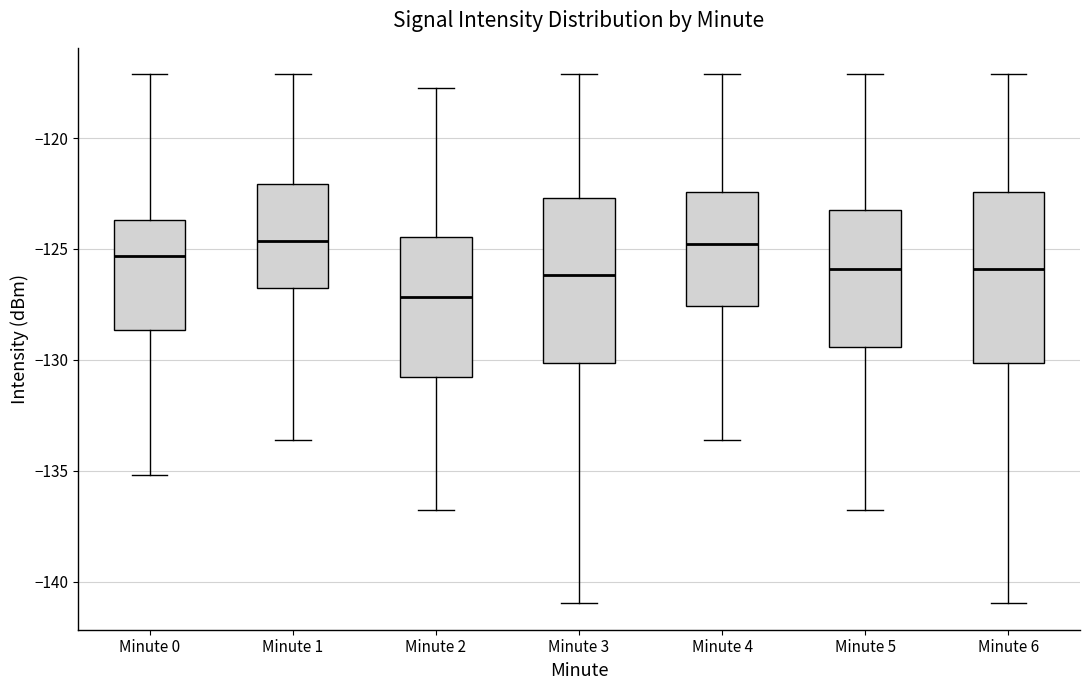

Where is the upper edge of the box for Minute 3 on the y-axis? The values are not printed on the chart, so give them approximately, as read against the axis.

-122.5